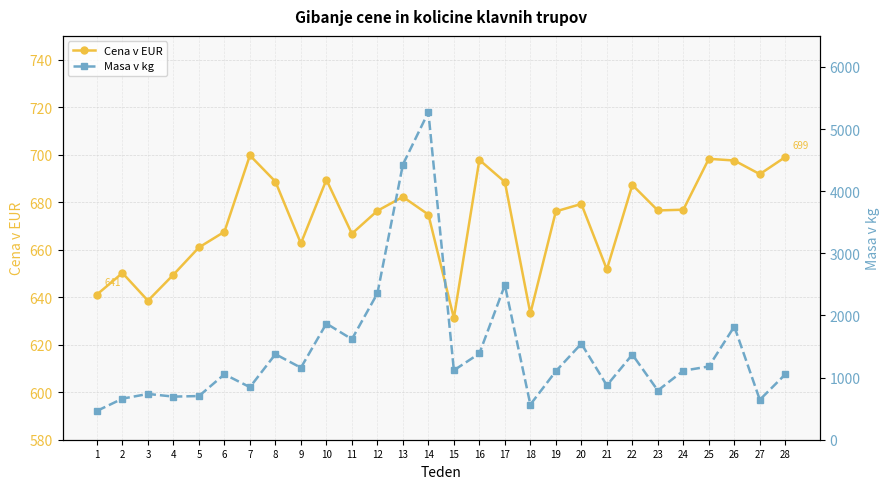

Rank the series at 15 from highest to lowest value.

Masa v kg, Cena v EUR